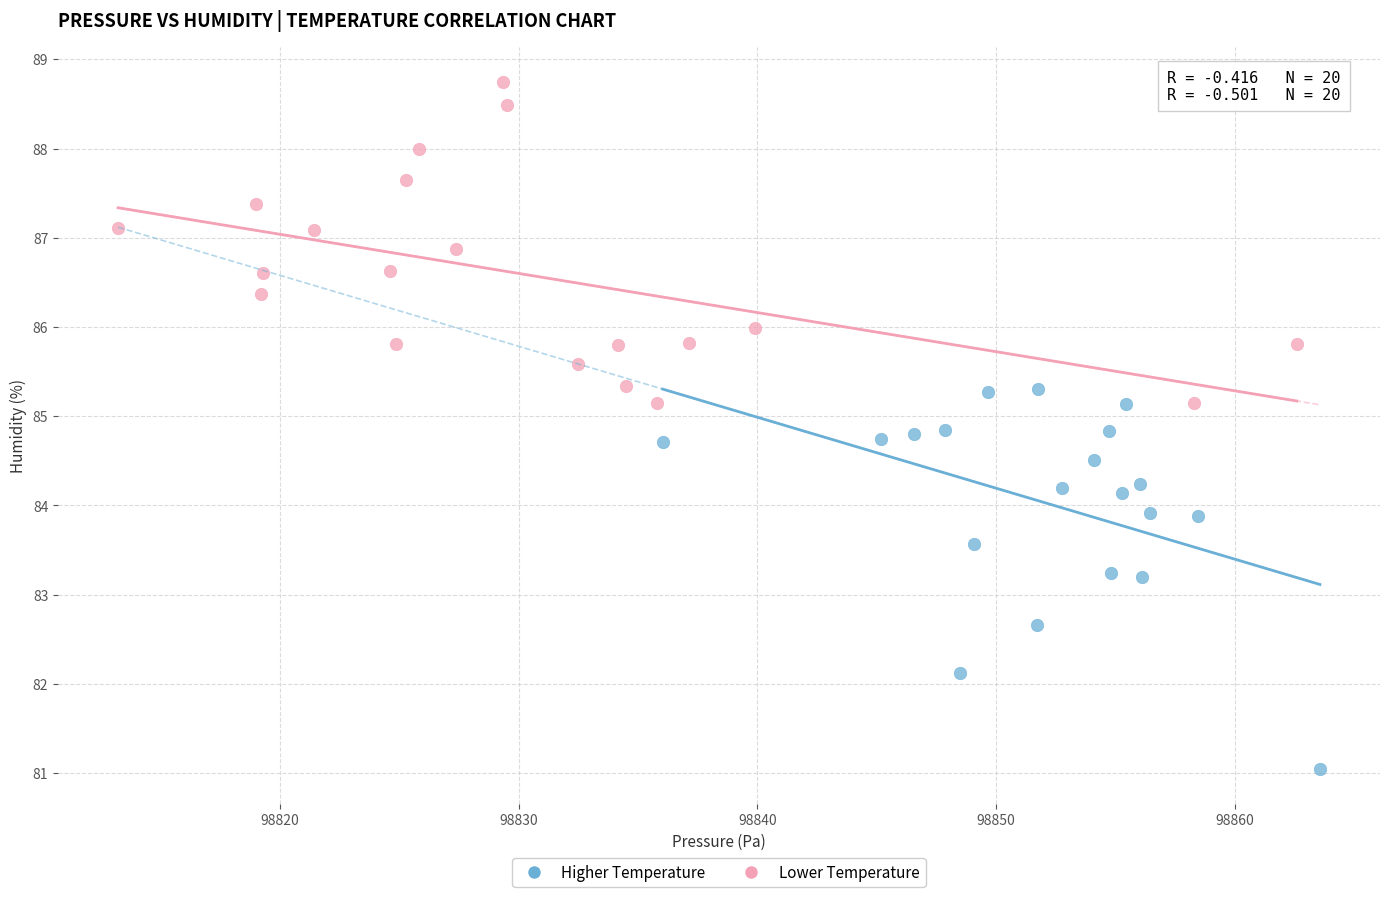

Which series contains the lowest Y value?

Higher Temperature